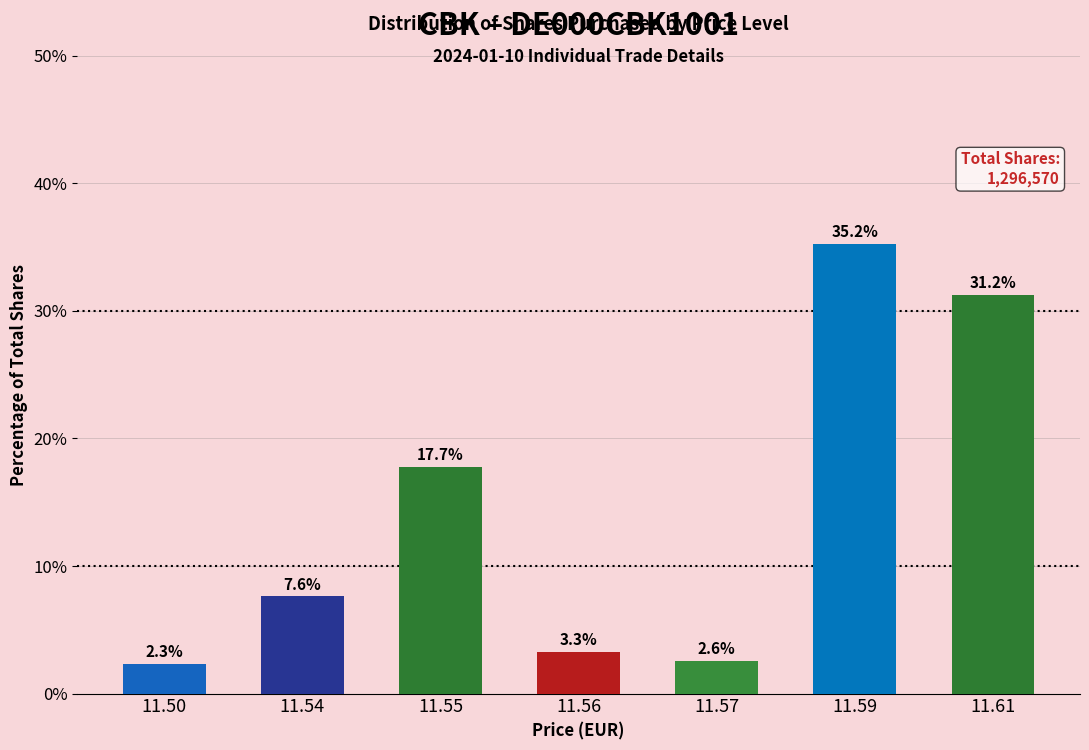

Where does the data first go above 7?

11.54